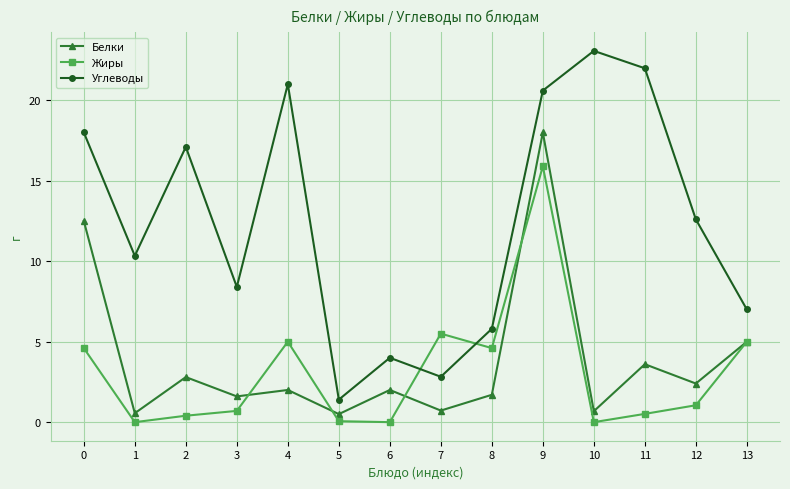

How many interior local valleys does the Жиры series have?

4